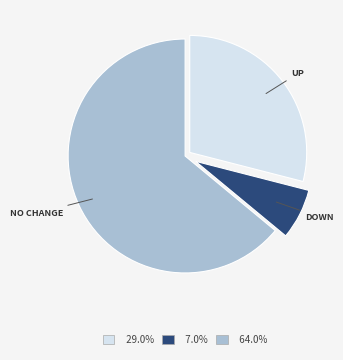

Is there a majority slice in this chart?

Yes